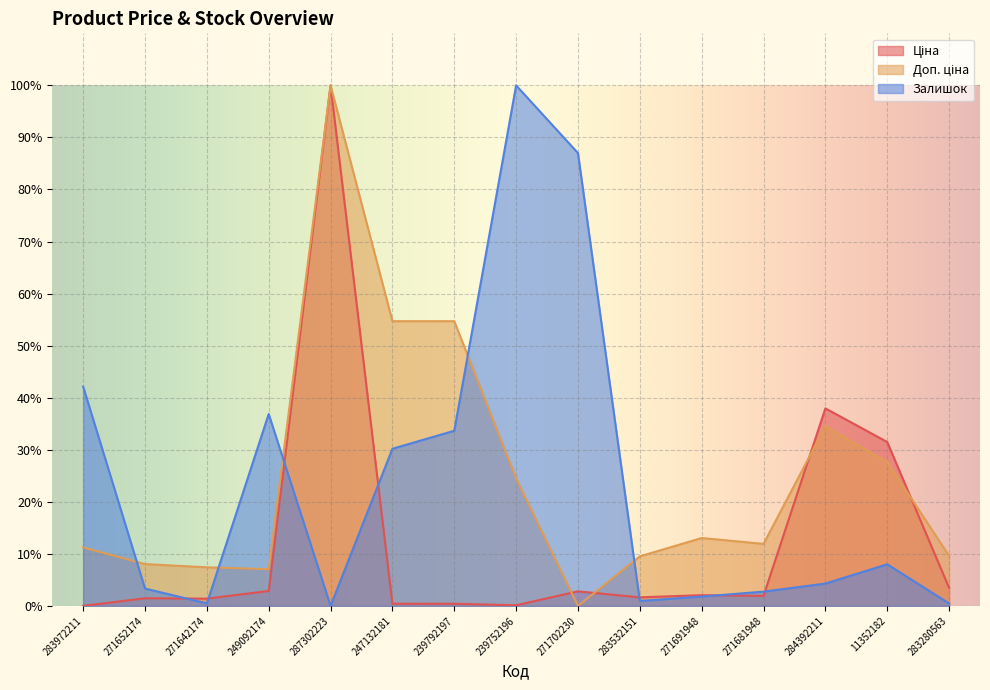

Where do Залишок and Доп. ціна first cross each other?

283972211 and 271652174